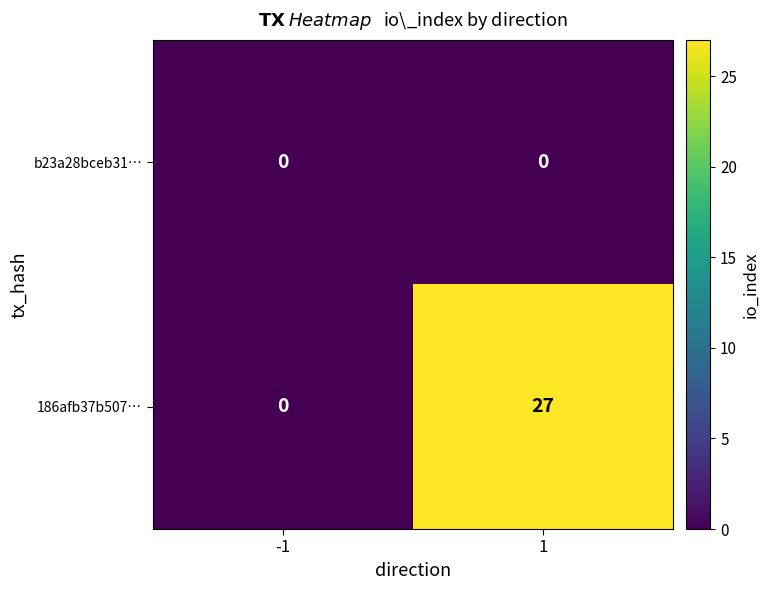

At how many categories does at least one series exceed 15?

1